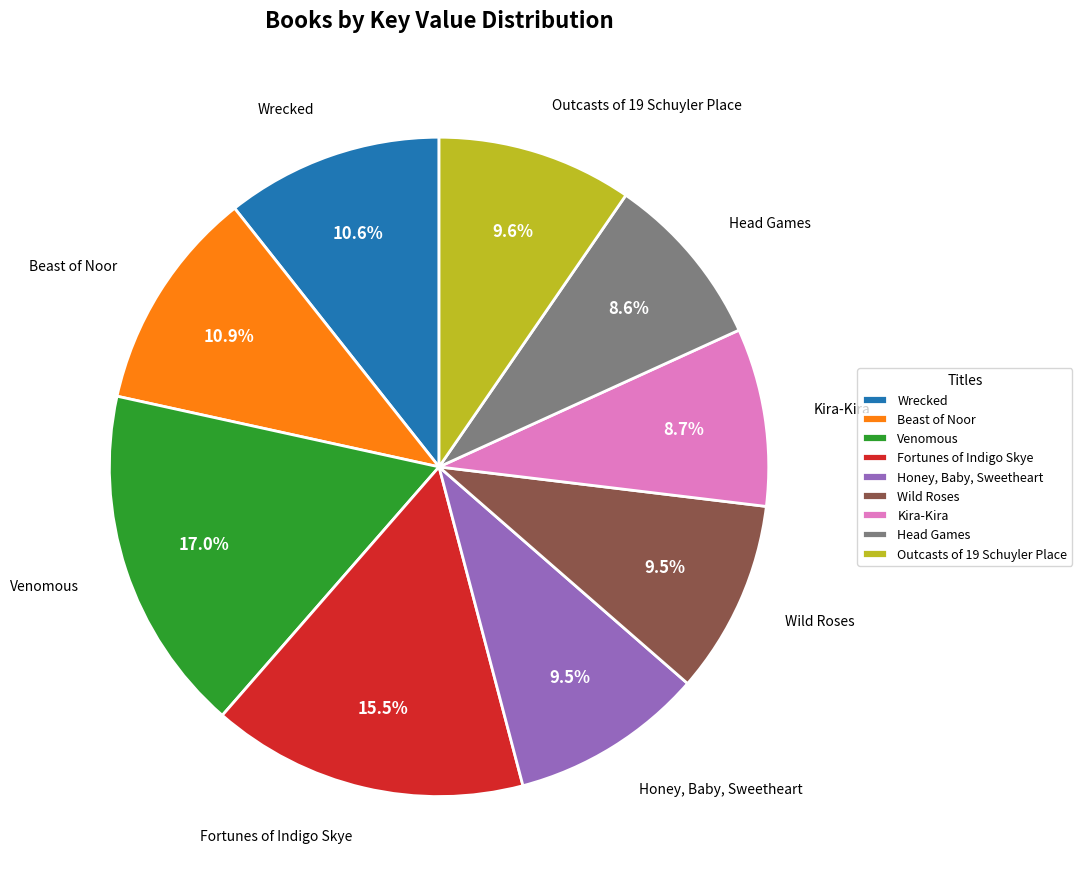

Does Venomous account for over 50% of the chart?

No